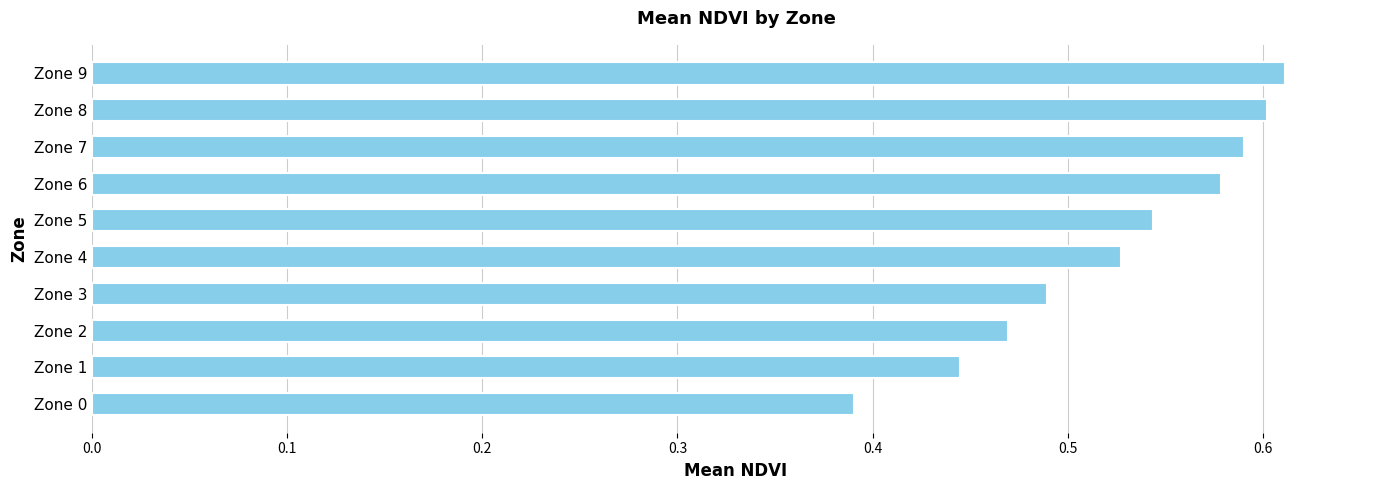

Is it true that the value at Zone 9 is 0.9?

False